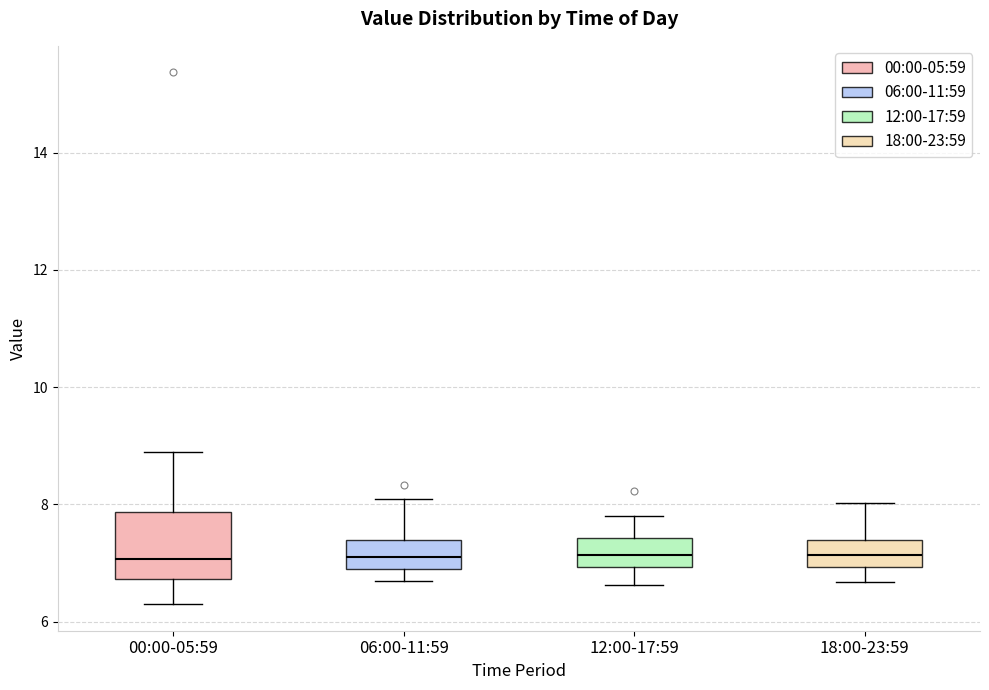

Comparing the boxes themselves (not the whiskers), which one is the tallest?

00:00-05:59